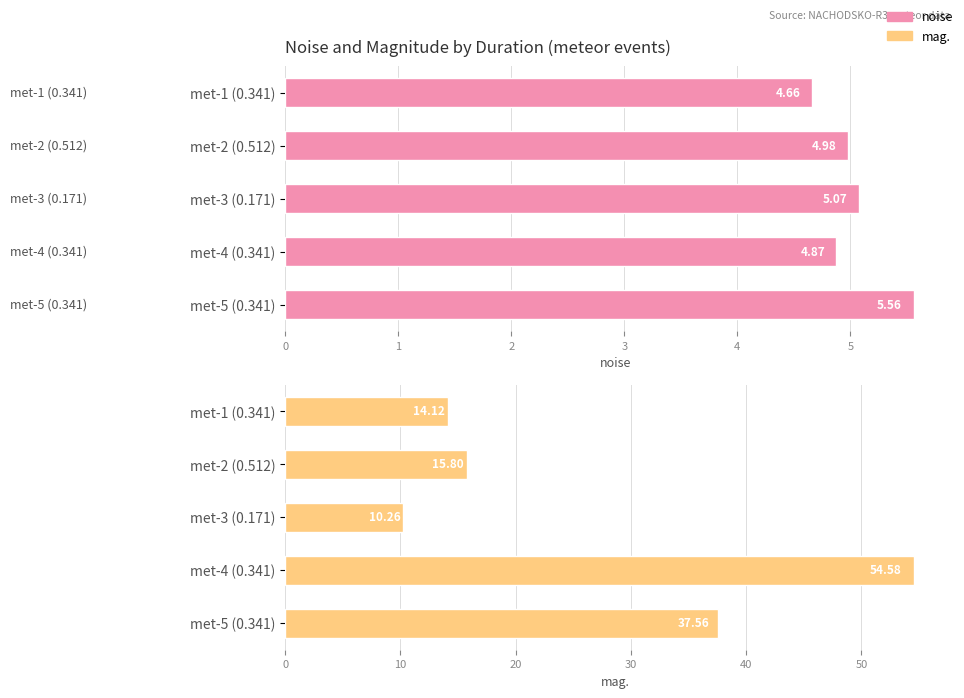

List the labels in order of mag. value, largest first.

met-4 (0.341), met-5 (0.341), met-2 (0.512), met-1 (0.341), met-3 (0.171)